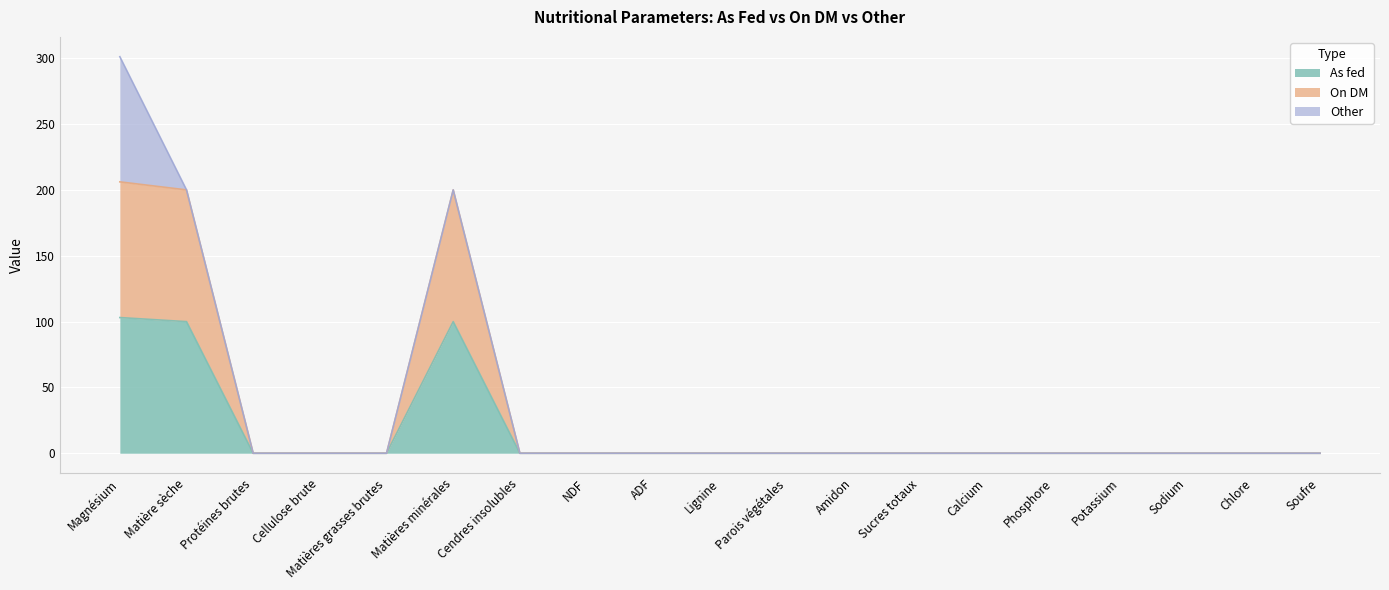

Which has a higher value, Matières grasses brutes or Magnésium?

Magnésium